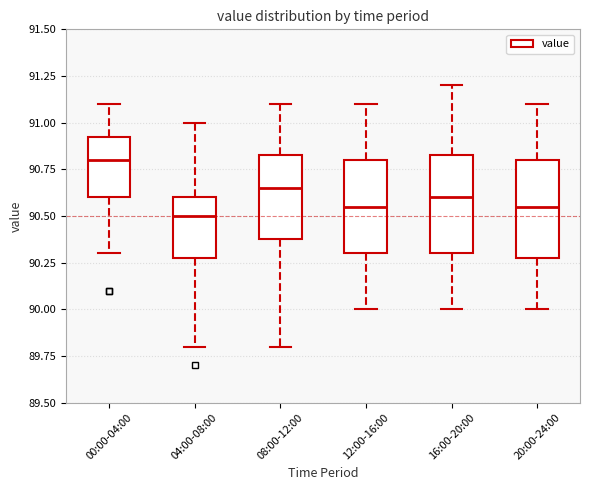

Reading left to right, read every box against the y-axis: the position of its median line, the range the box covers, and the ends of its whiskers. The values are not printed on the chart, so give them approximately, as read against the axis.

00:00-04:00: median 90.80, box 90.60 to 90.95, whiskers 90.30 to 91.10
04:00-08:00: median 90.50, box 90.30 to 90.60, whiskers 89.80 to 91.00
08:00-12:00: median 90.65, box 90.40 to 90.85, whiskers 89.80 to 91.10
12:00-16:00: median 90.55, box 90.30 to 90.80, whiskers 90.00 to 91.10
16:00-20:00: median 90.60, box 90.30 to 90.85, whiskers 90.00 to 91.20
20:00-24:00: median 90.55, box 90.30 to 90.80, whiskers 90.00 to 91.10